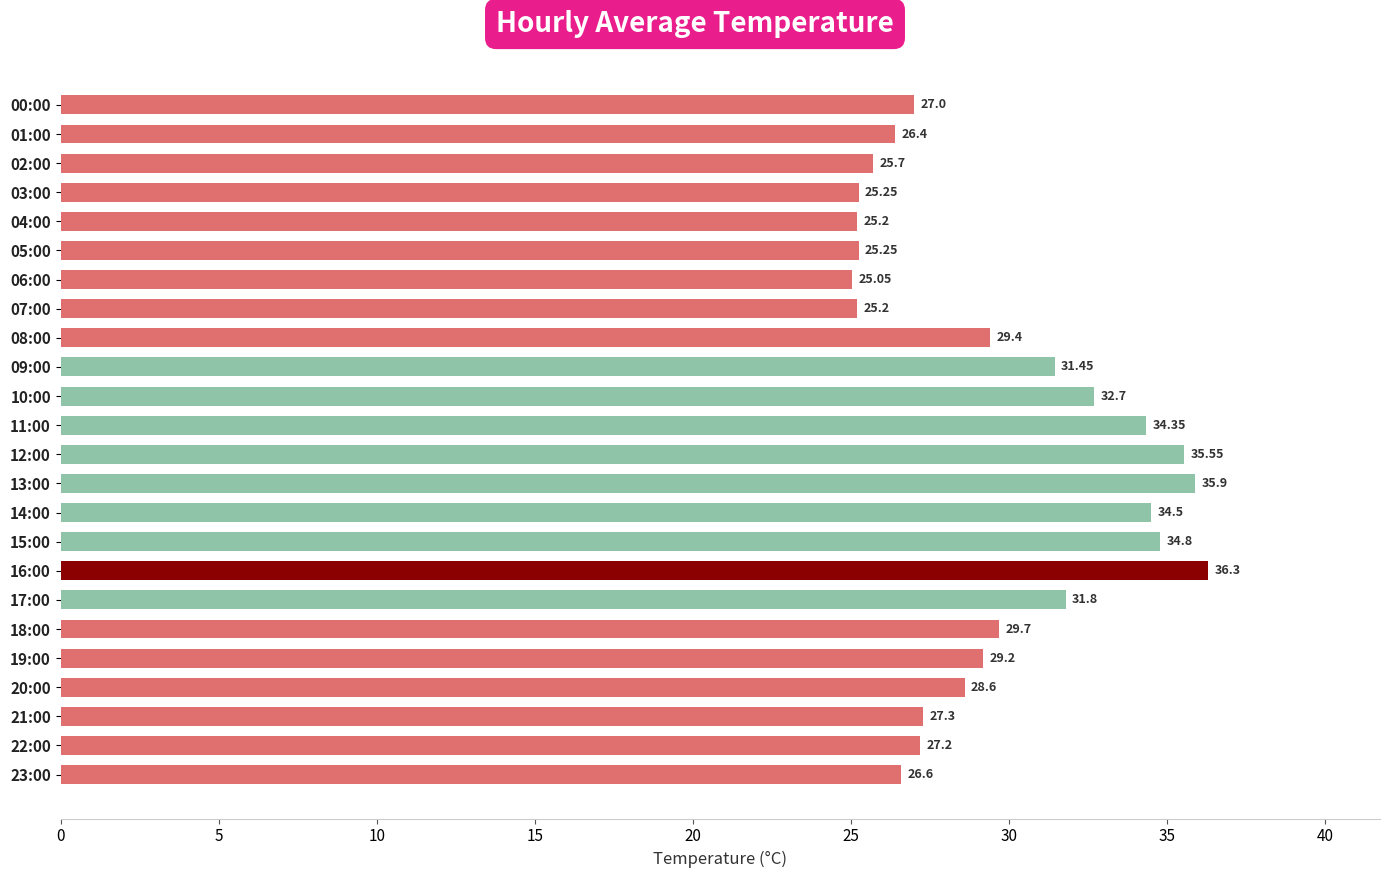

What is the smallest value displayed?

25.1